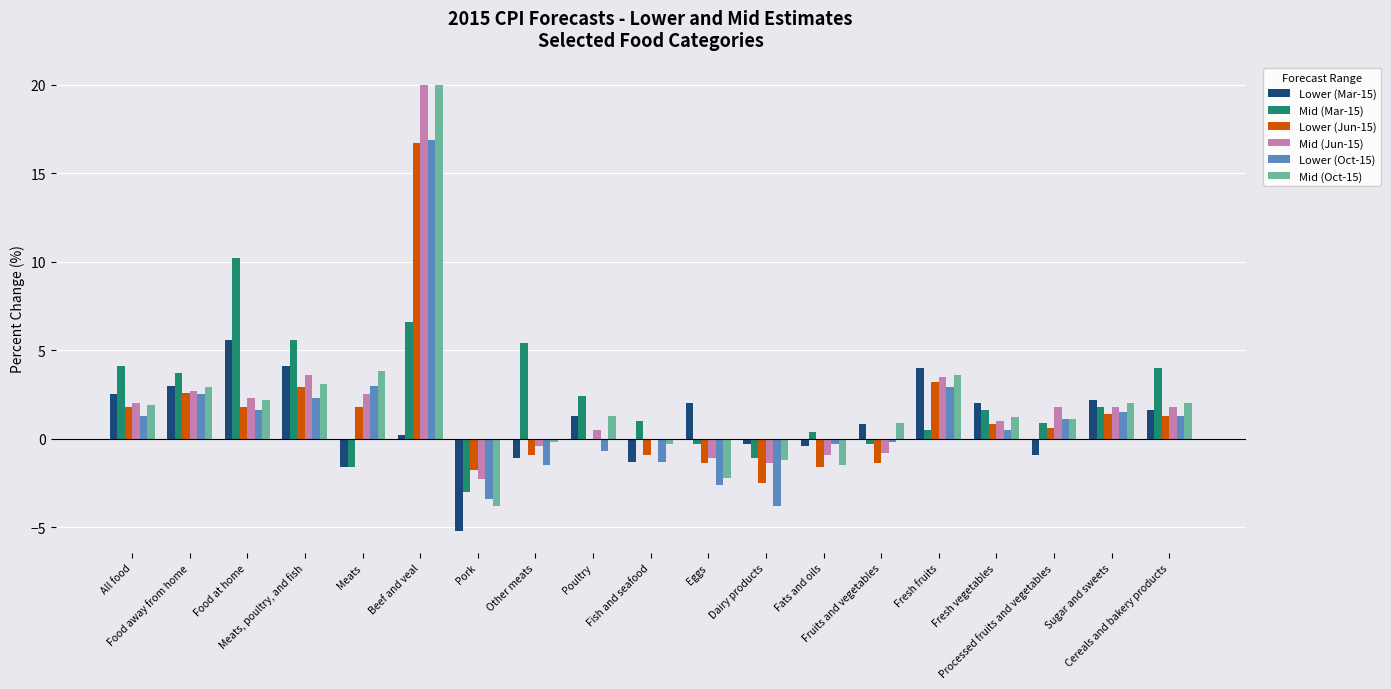

Is the value of Mid (Jun-15) at Meats, poultry, and fish greater than the value of Mid (Mar-15) at Fats and oils?

Yes